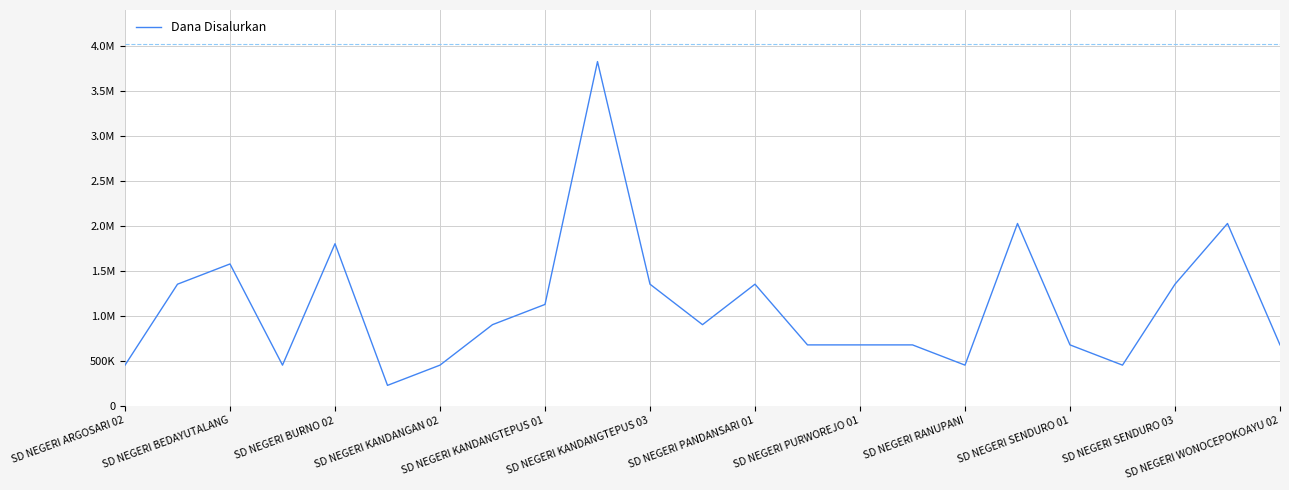

Does the chart display data point markers on the line(s)?

No